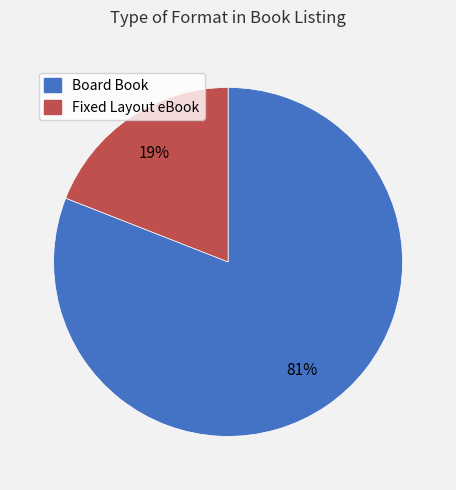

Rank the categories by value from lowest to highest.

Fixed Layout eBook, Board Book